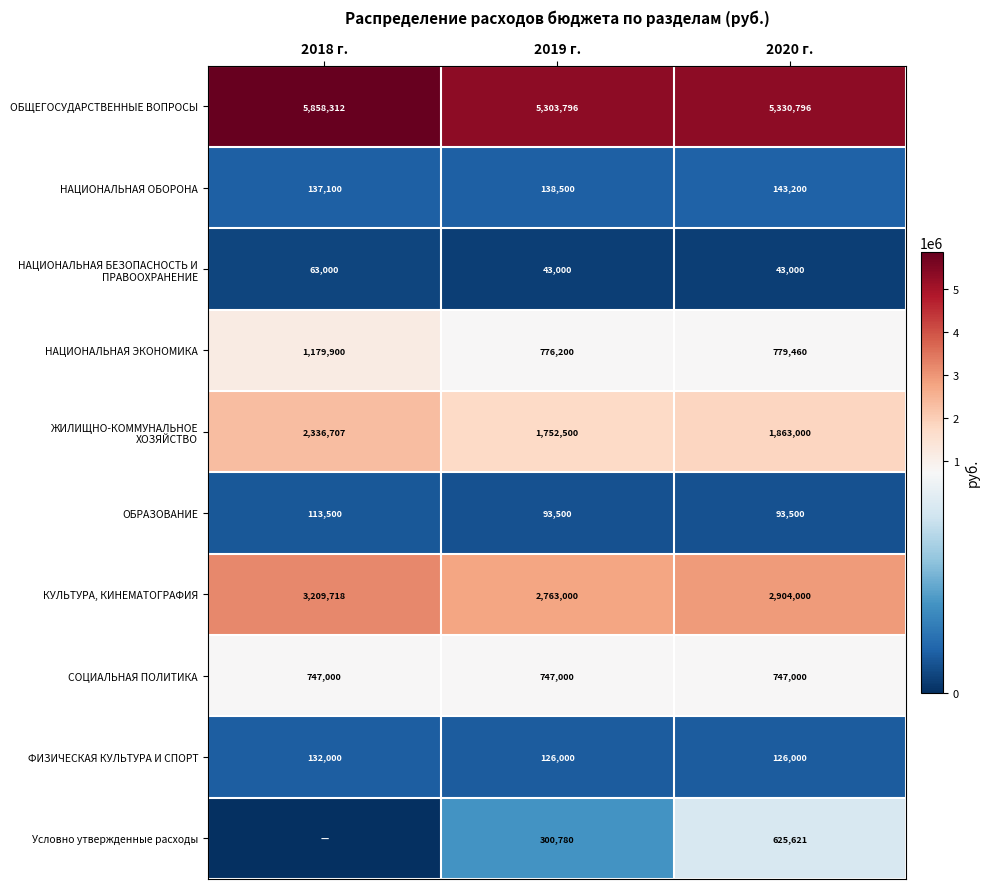

What is the highest value of the ОБЩЕГОСУДАРСТВЕННЫЕ ВОПРОСЫ series?

5858312